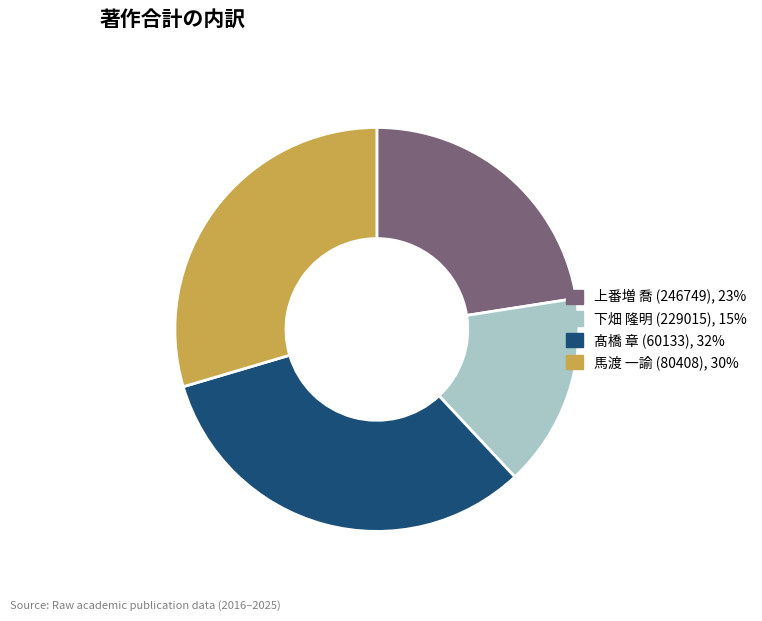

Which has a higher value, 馬渡 一諭 (80408) or 上番増 喬 (246749)?

馬渡 一諭 (80408)